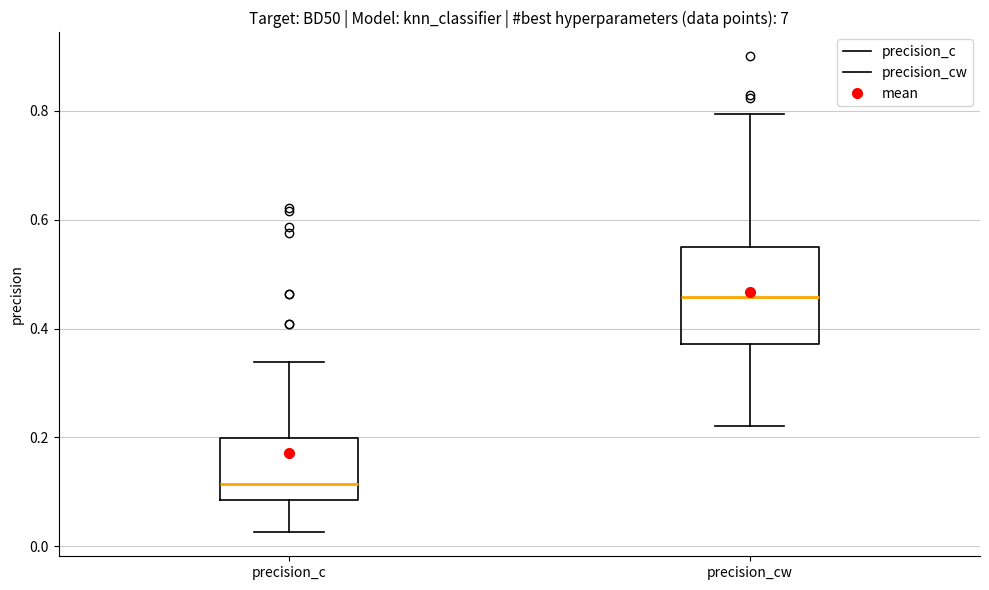

Reading left to right, transcribe this box plot: for each box, give where its median line is, the range the box spans, and where its two whiskers end, as read against the y-axis. The values are not printed on the chart, so give them approximately, as read against the axis.

precision_c: median 0.12, box 0.08 to 0.20, whiskers 0.02 to 0.34
precision_cw: median 0.46, box 0.38 to 0.54, whiskers 0.22 to 0.80